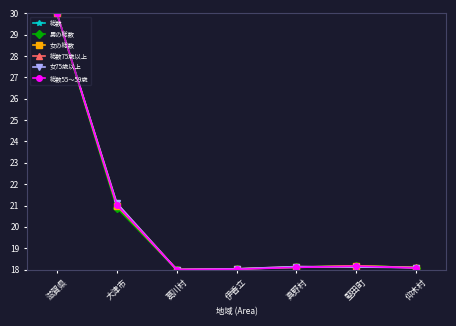

What is the difference between the second highest and minimum values in the 女75歳以上 series?

3.1